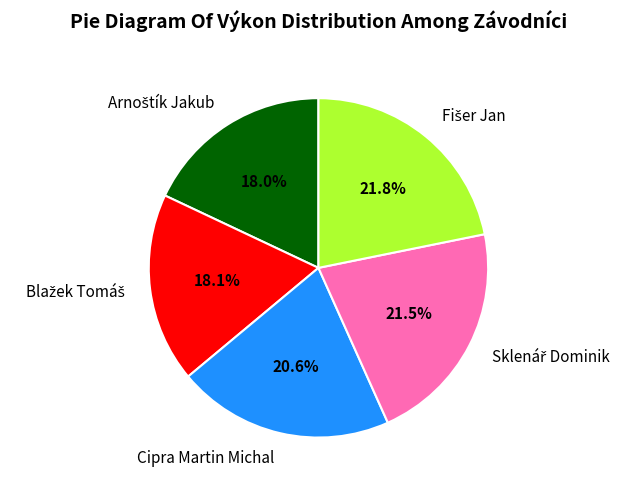

How many slices are in this pie chart?

5